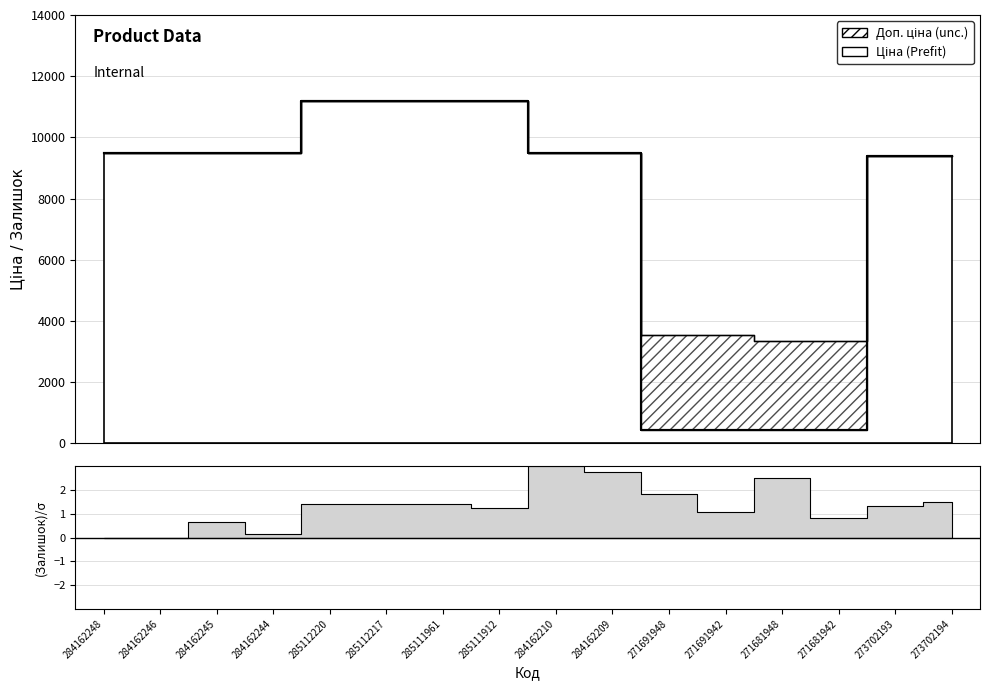

Does the chart display data point markers on the line(s)?

No